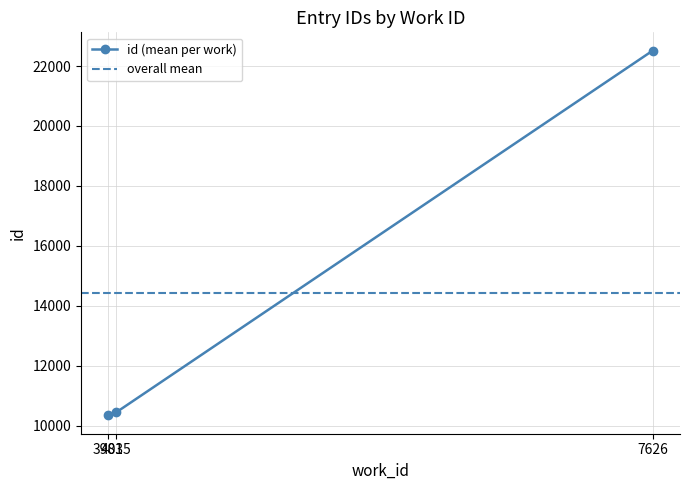

Which has a higher value, 4035 or 7626?

7626